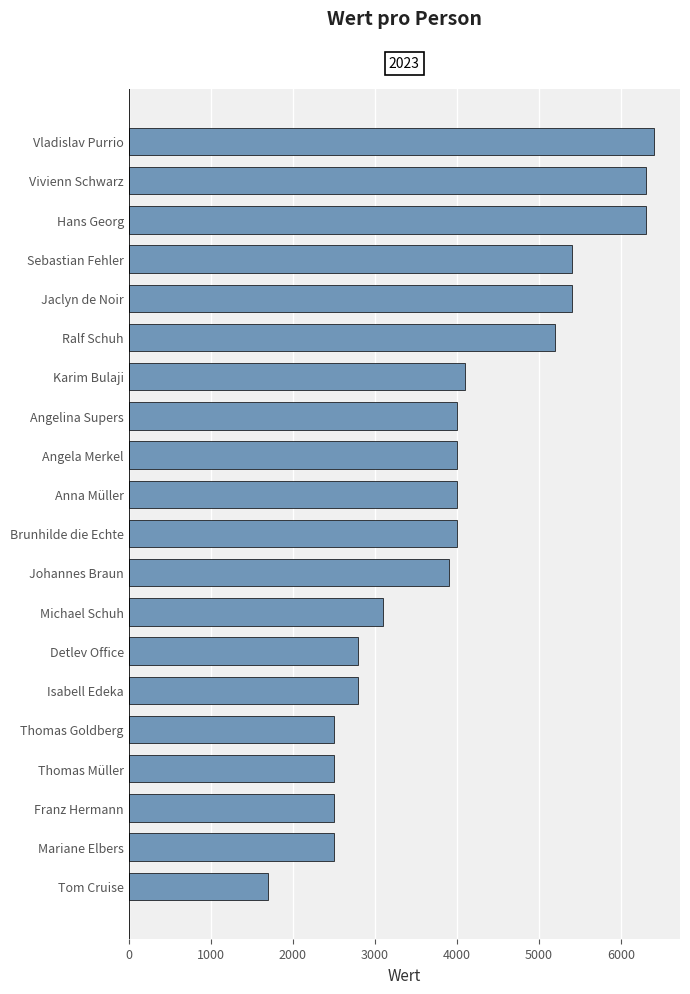

Which category has the highest value across all series?

Vladislav Purrio